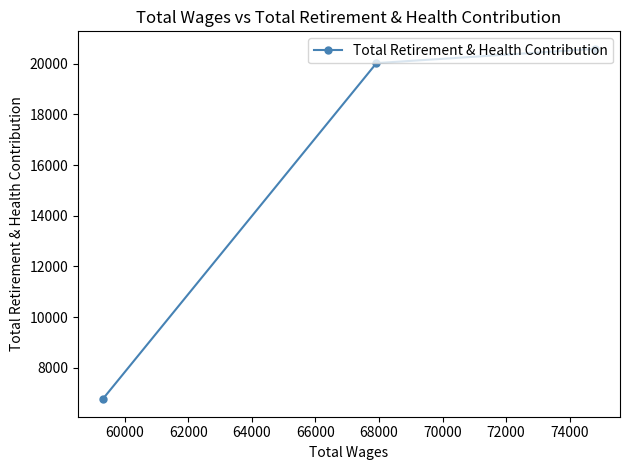

What is the value of the 1st point from the left?

6766